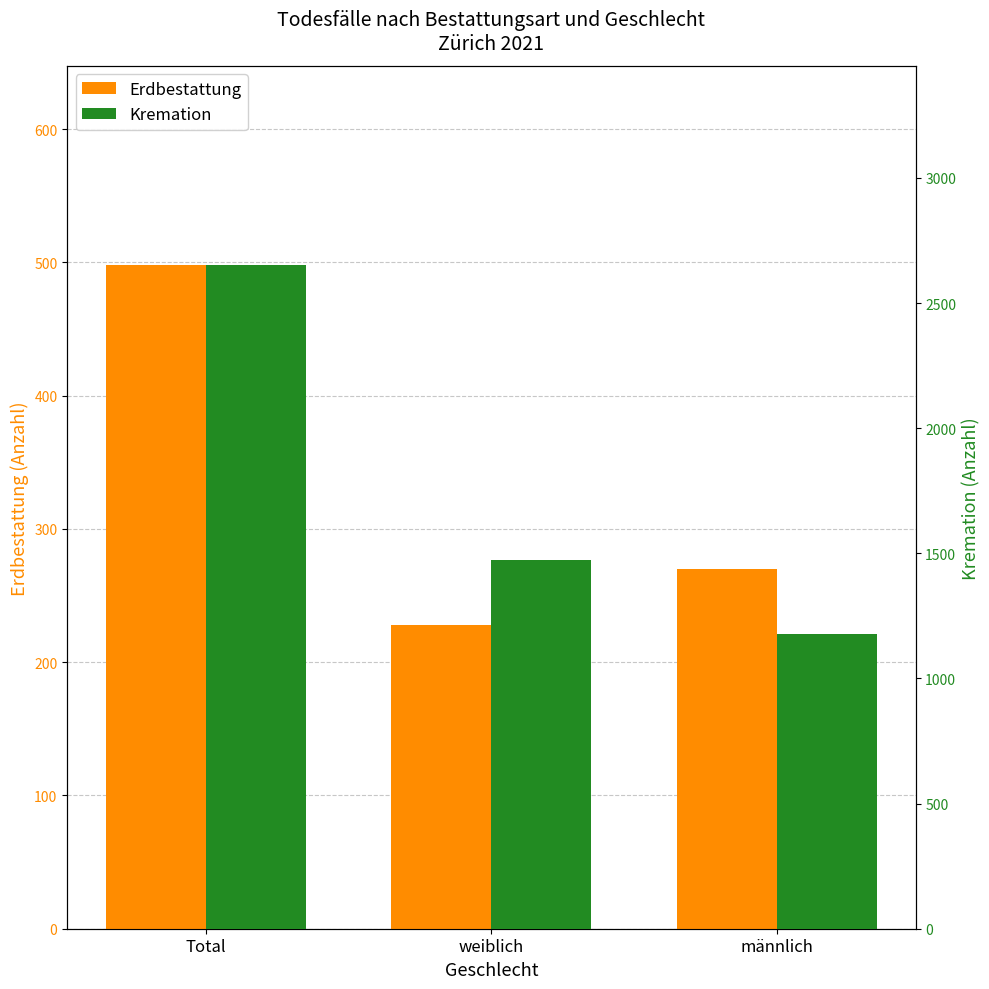

Which series has the widest spread of values?

Kremation